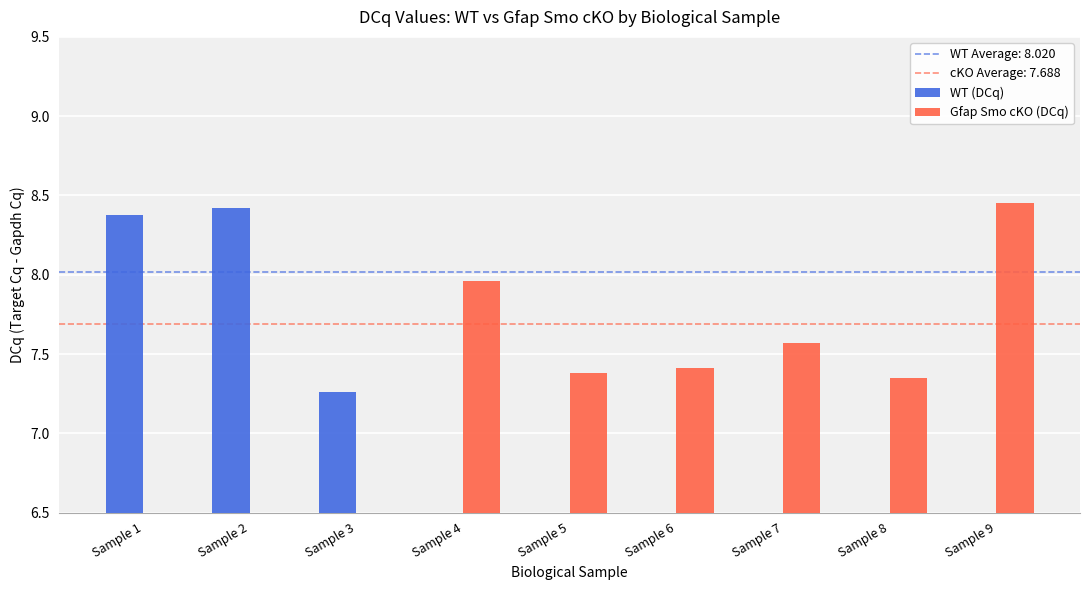

How many groups of bars are there?

9